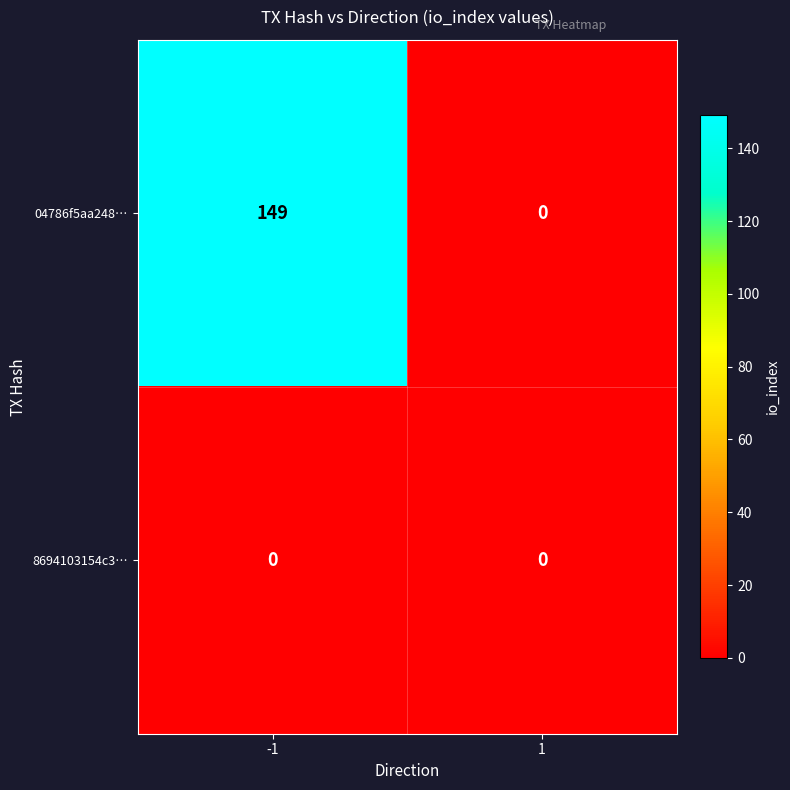

At -1, list the series in order from smallest to largest.

8694103154c3…, 04786f5aa248…